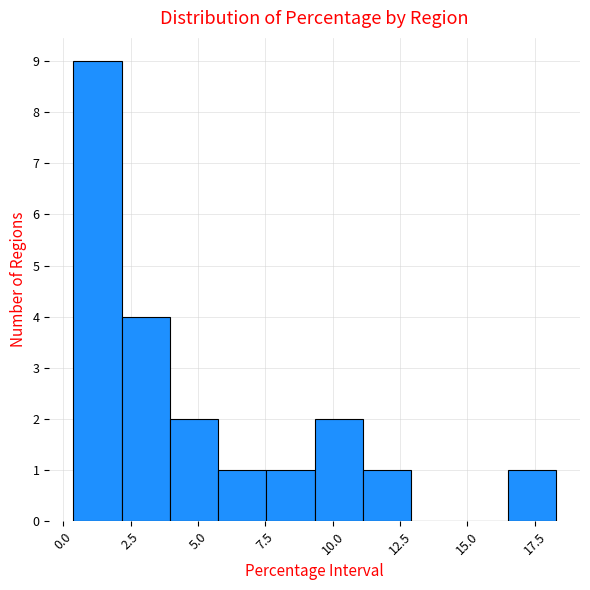

Around what value on the x-axis is the tallest bar? Give the approximate position of its centre, as read against the axis.

1.5